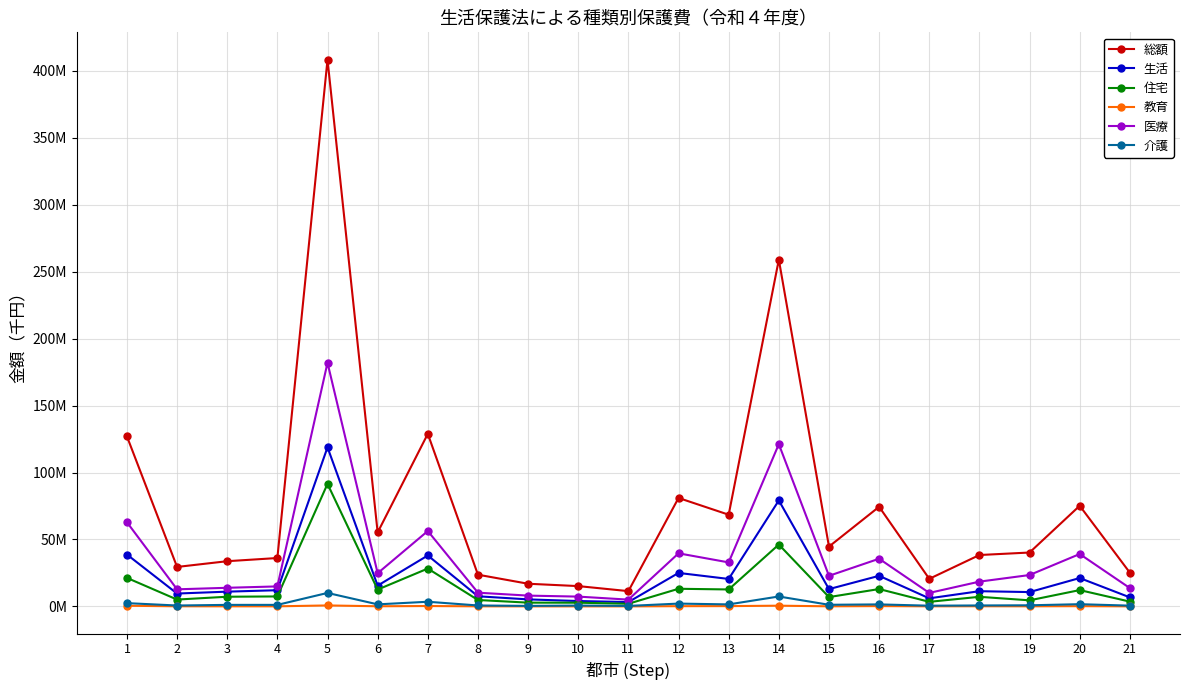

True or false: 医療 and 教育 intersect in this chart.

False